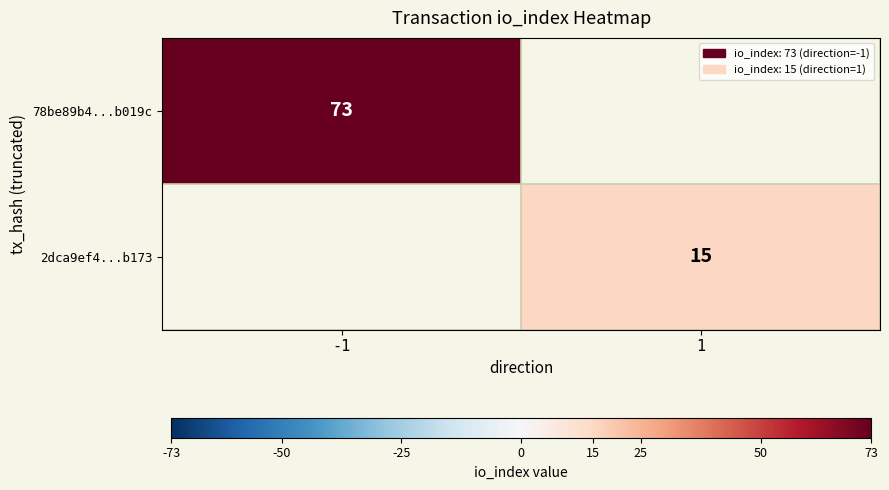

True or false: 2dca9ef4...b173 has a value of 8.6 at 1.

False